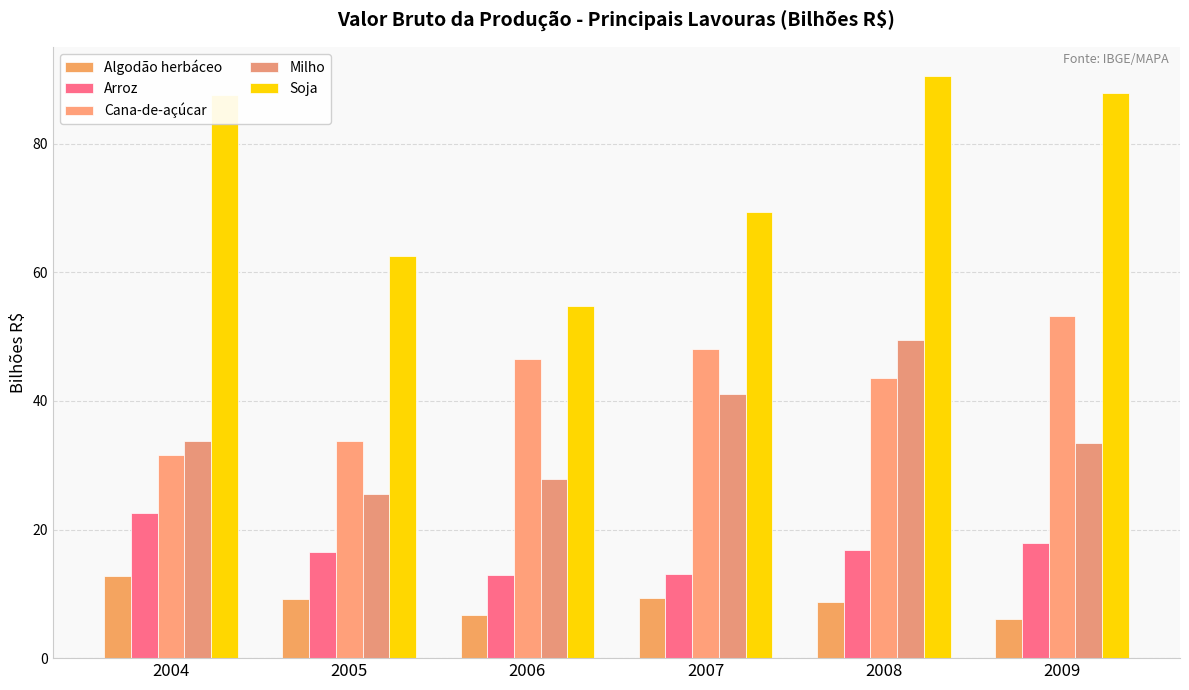

At which label does Arroz first exceed 16?

2004